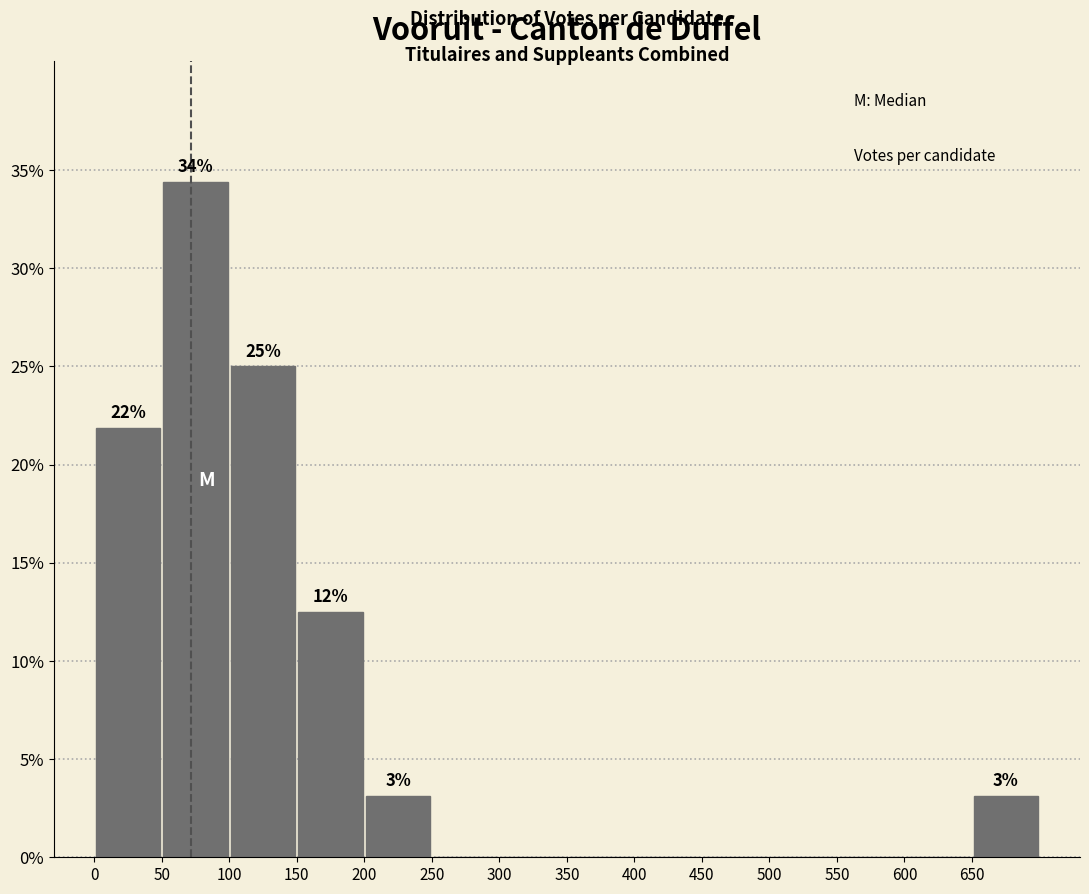

Which range on the x-axis has the tallest bar?

50 to 100